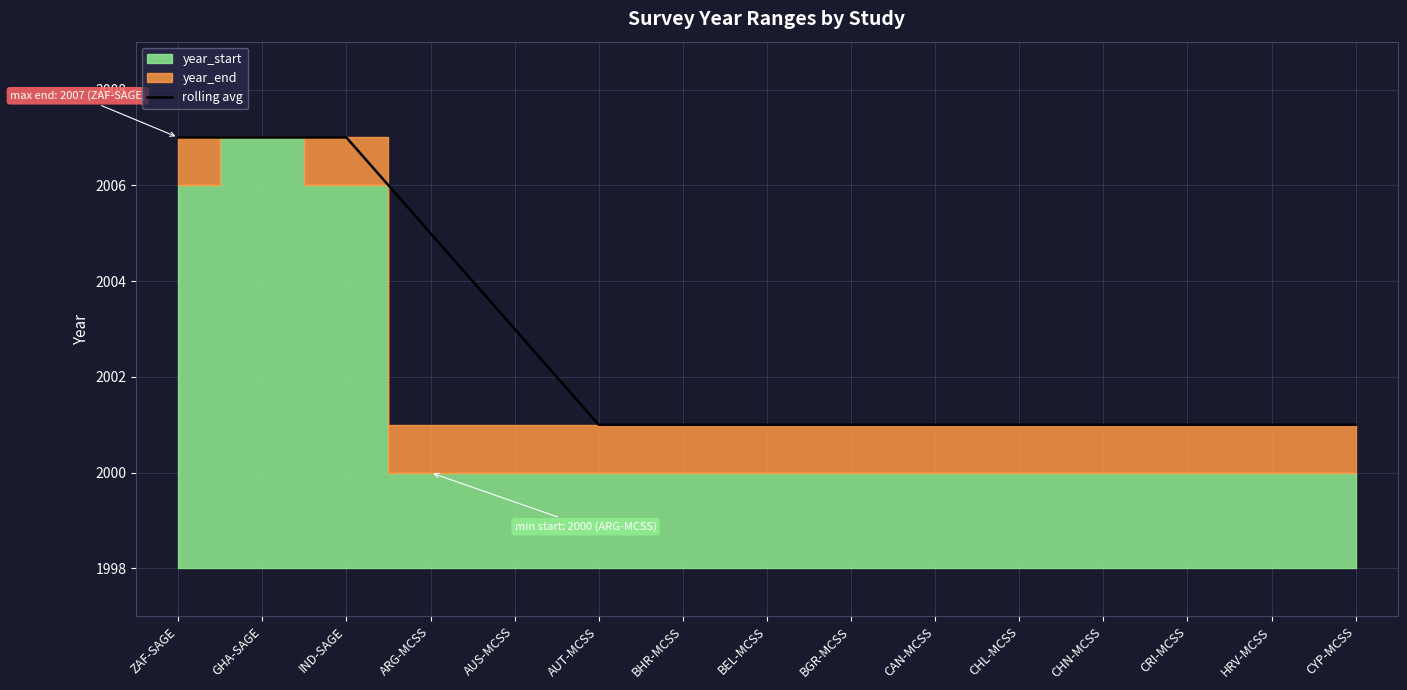

What is the approximate value at BEL-MCSS?

2001